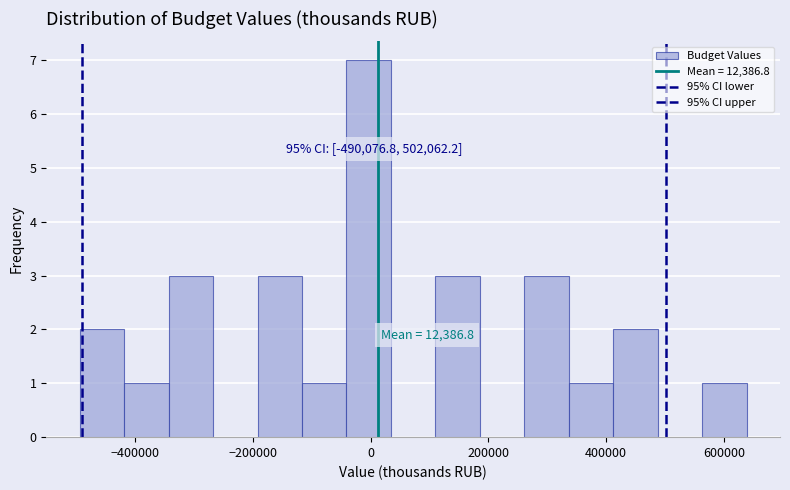

Read against the x-axis, roughly where is the centre of the tallest bar?

0